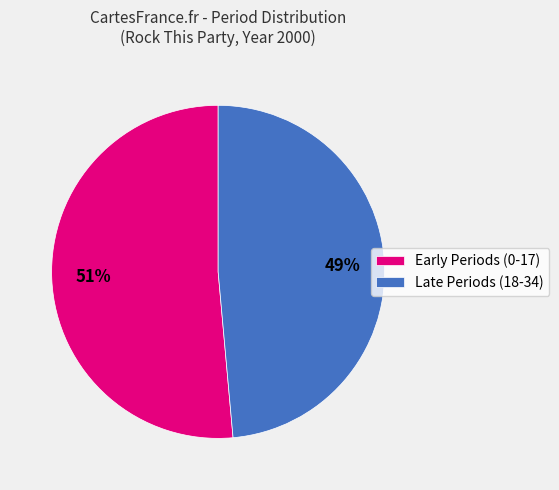

Is the sum of Early Periods (0-17) and Late Periods (18-34) greater than half?

Yes